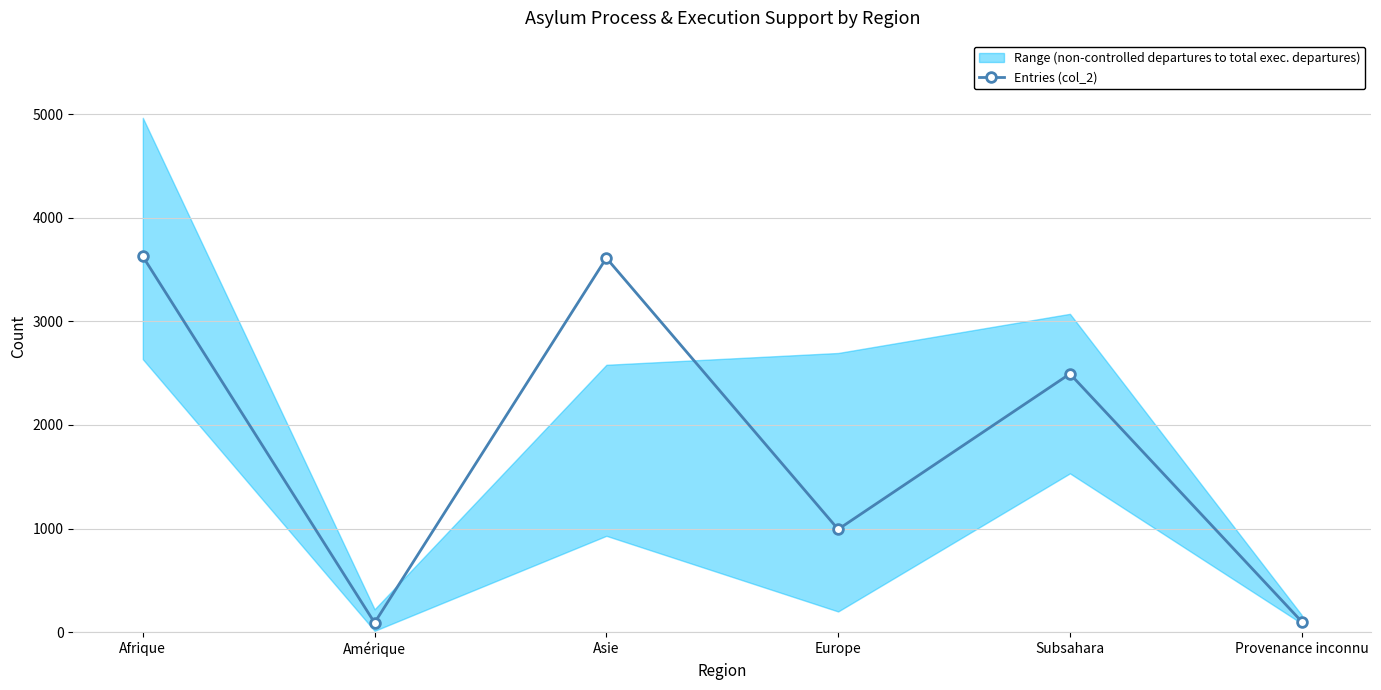

Is it true that the value at Afrique is 5807?

False